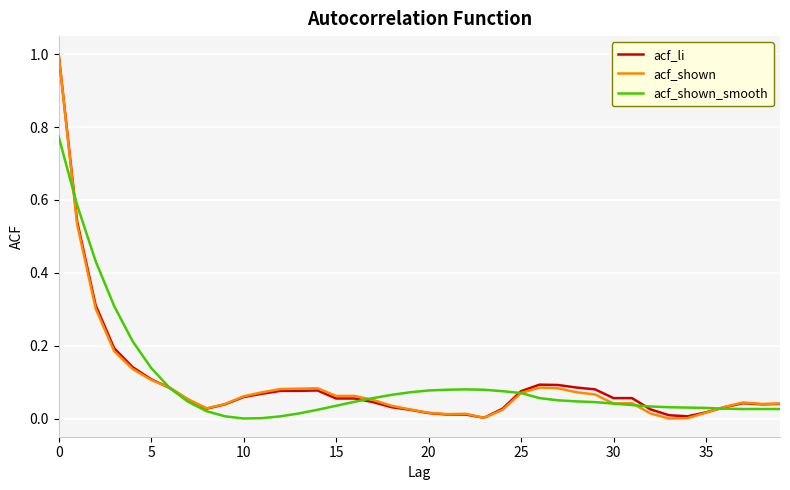

True or false: acf_li has a value of 1.0 at 0.

True